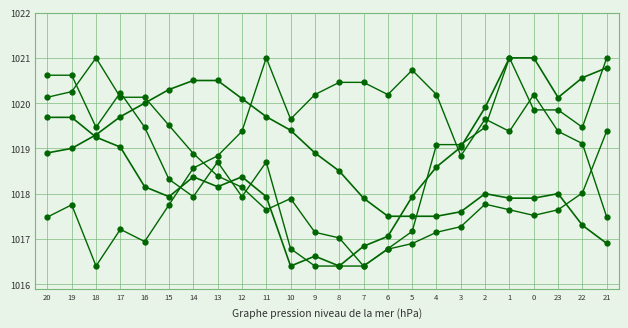

Is this an area chart (filled region under the line)?

No